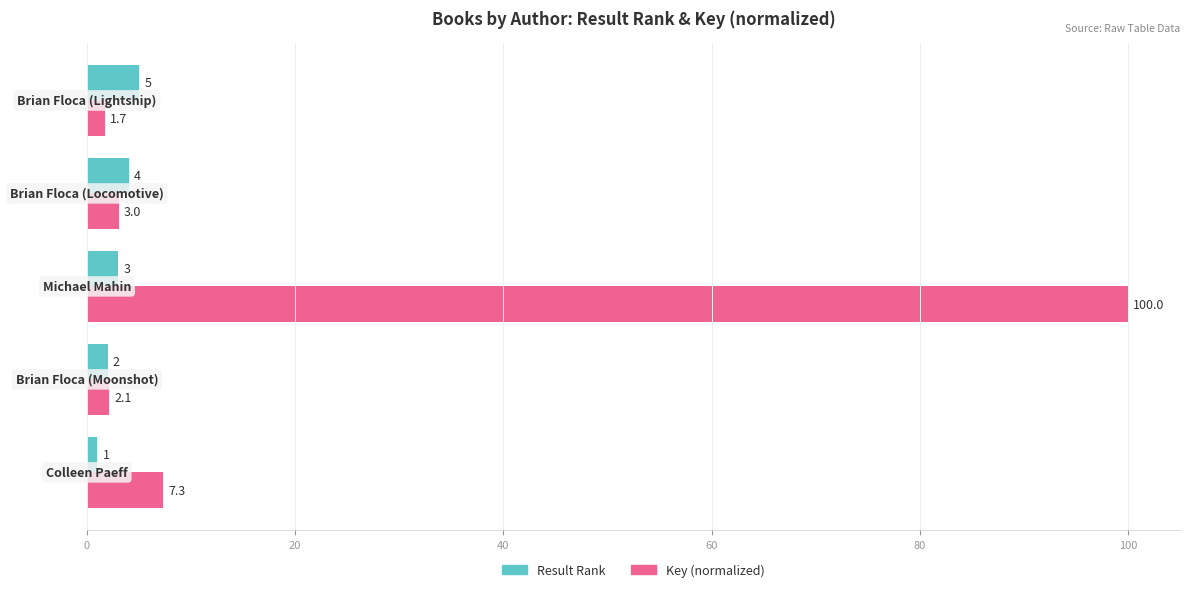

Which series has the largest total across all categories?

Key (normalized)